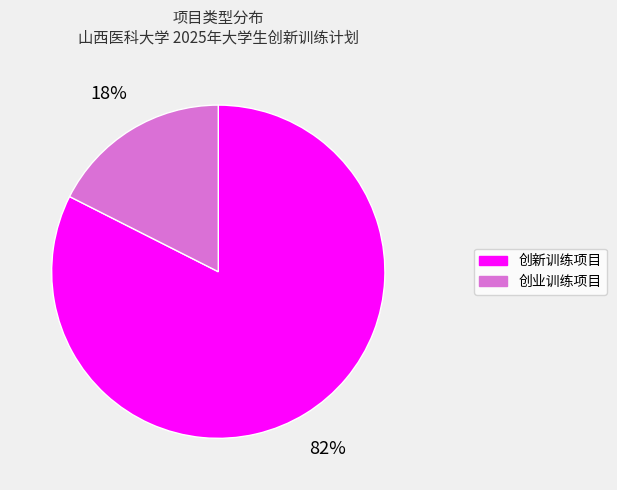

Rank the categories by value from lowest to highest.

创业训练项目, 创新训练项目